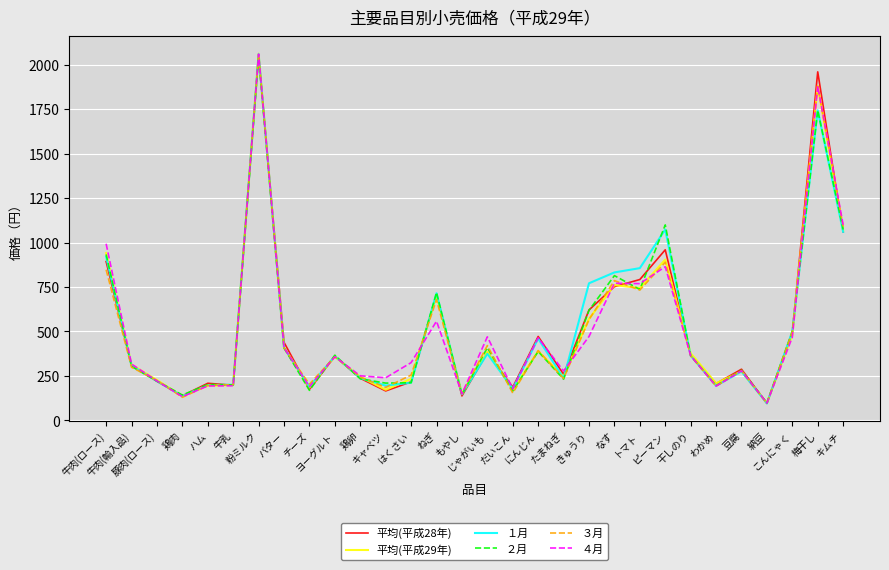

What is the average value of the ２月 series?

508